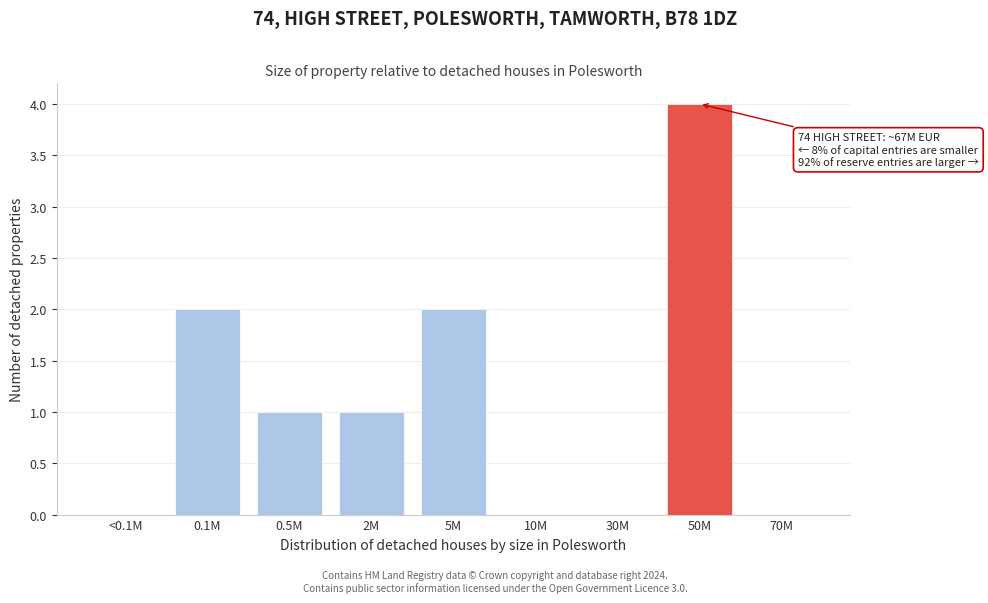

Reading right to left, extract all data points from this chart.

70M=0	50M=4	30M=0	10M=0	5M=2	2M=1	0.5M=1	0.1M=2	<0.1M=0